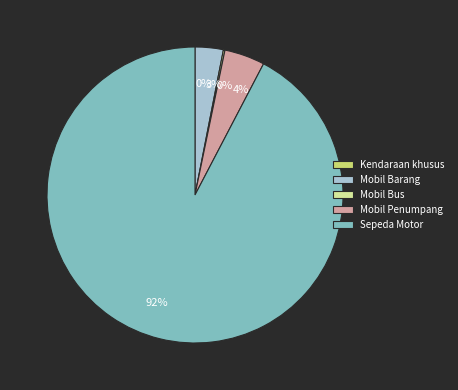

Does any single category account for the majority?

Yes